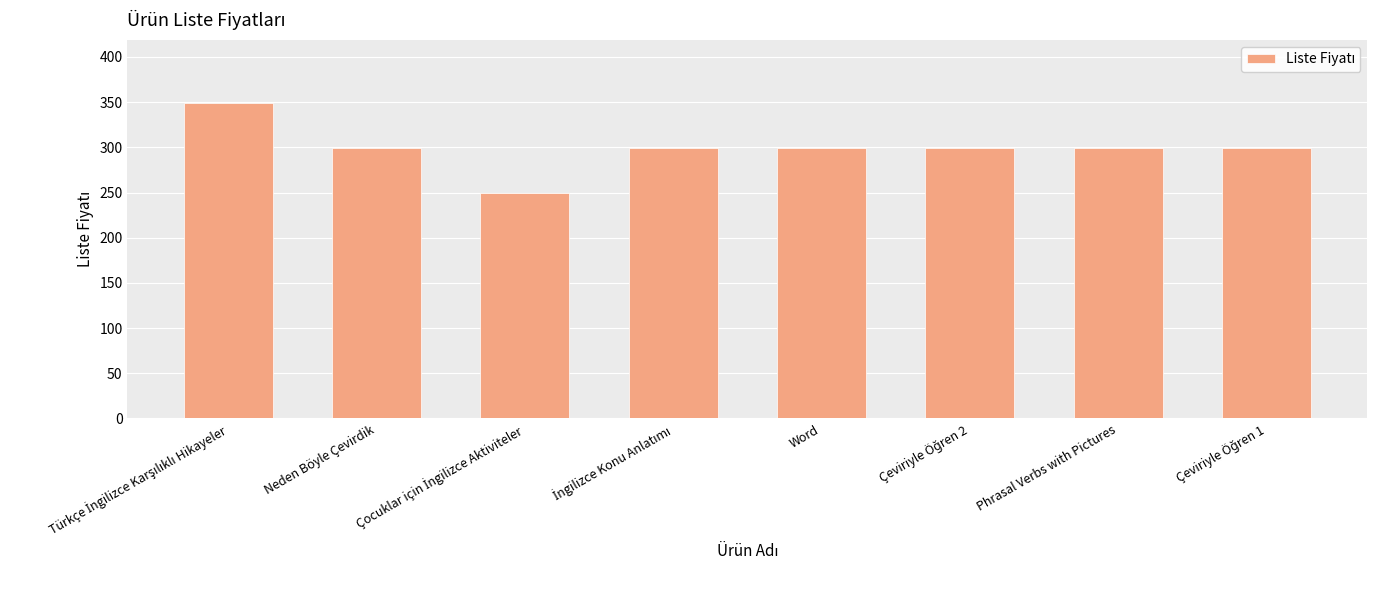

True or false: the data shows 421 at Neden Böyle Çevirdik.

False